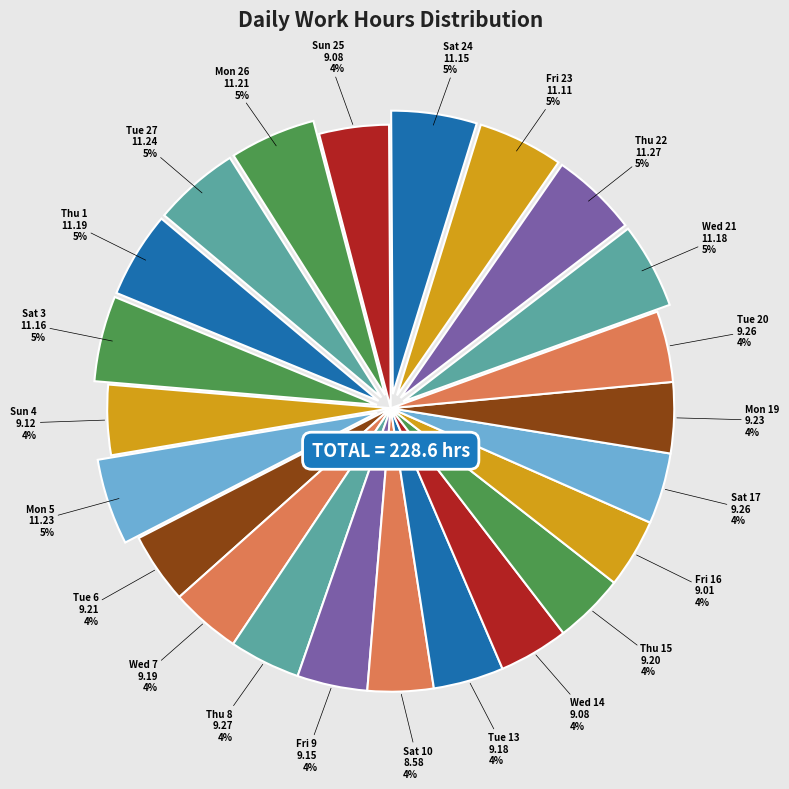

Does Wed 14 account for over 50% of the chart?

No